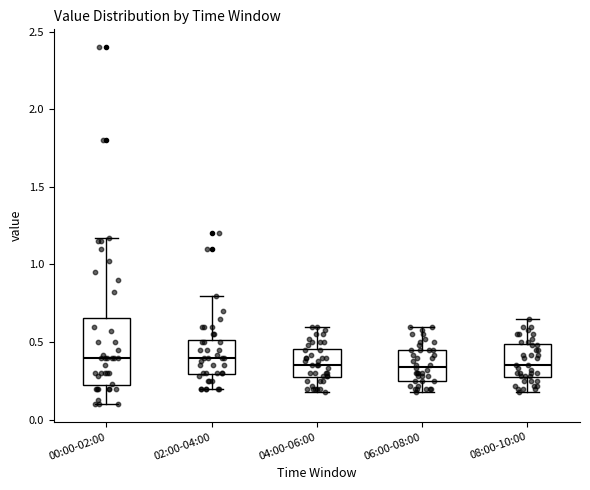

Comparing the boxes themselves (not the whiskers), which one is the tallest?

00:00-02:00